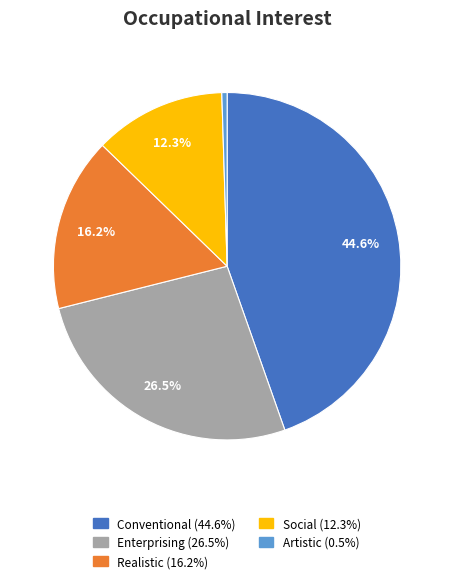

To the nearest percent, what is the average slice percentage?

20%